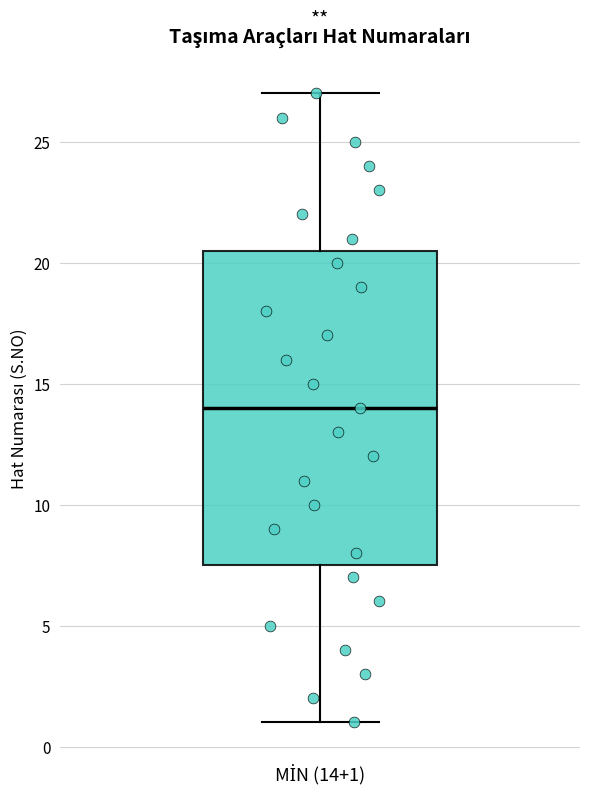

Where does the upper whisker of the box for MİN (14+1) end on the y-axis? The values are not printed on the chart, so give them approximately, as read against the axis.

27.0